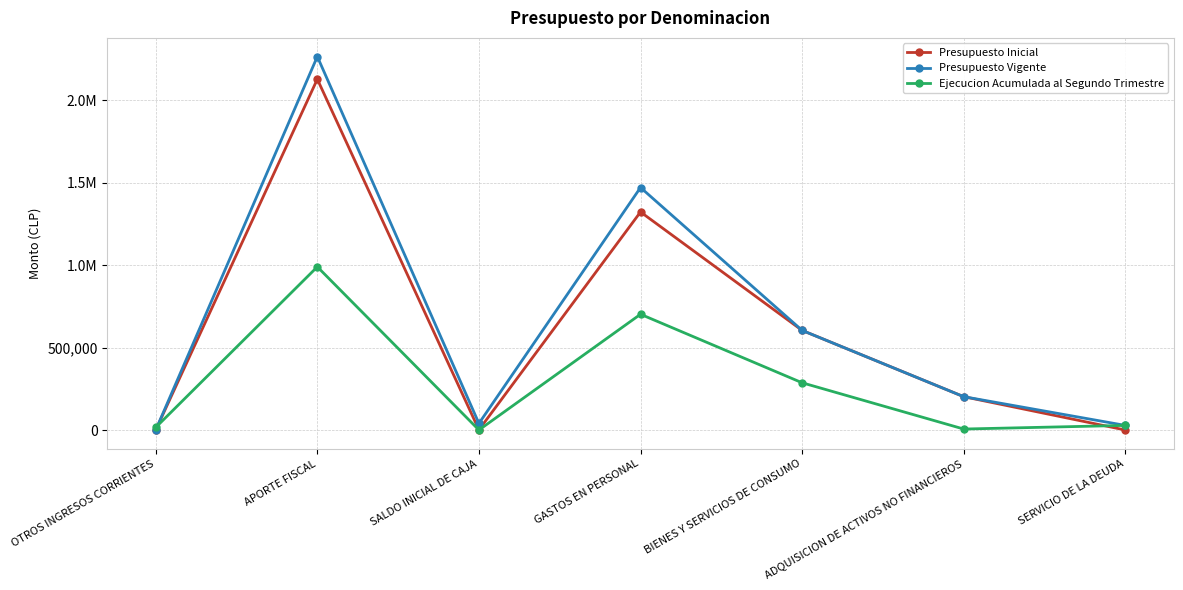

What are all the series names shown in the legend?

Presupuesto Inicial, Presupuesto Vigente, Ejecucion Acumulada al Segundo Trimestre